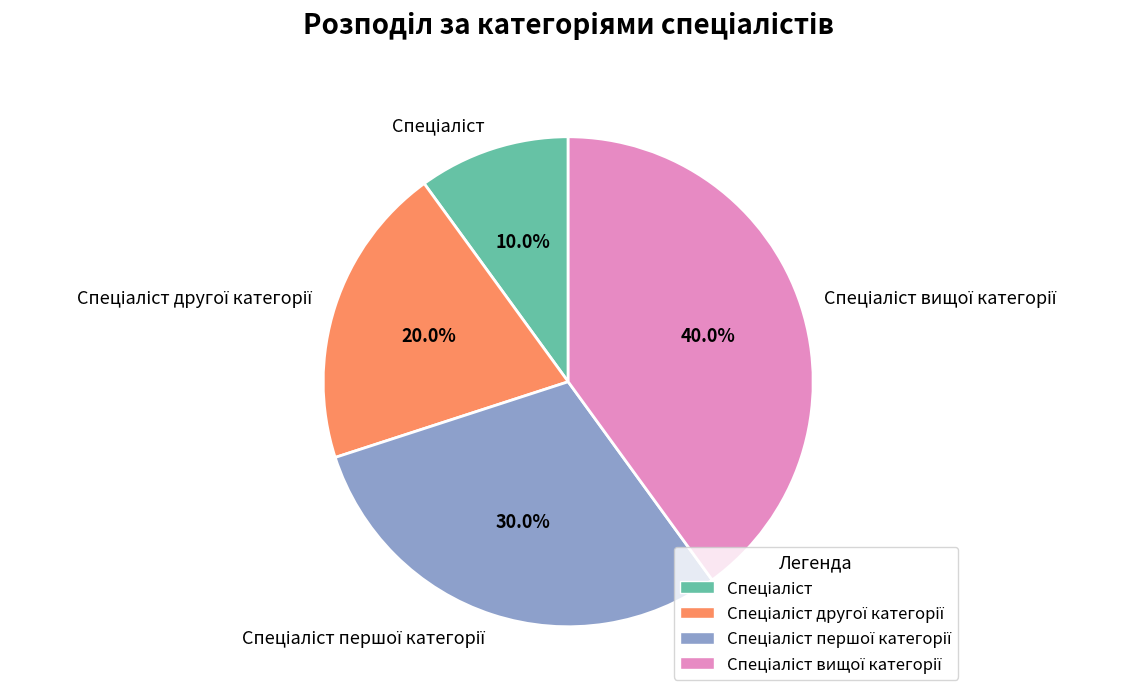

Count the number of slices in the pie.

4